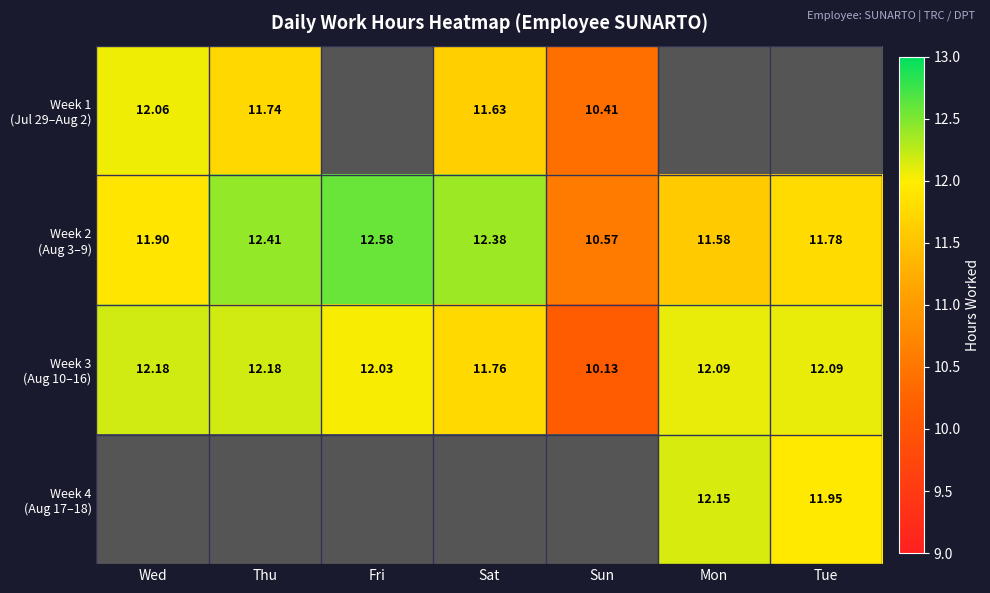

Which series has the largest total across all categories?

Week 2 (Aug 3–9)